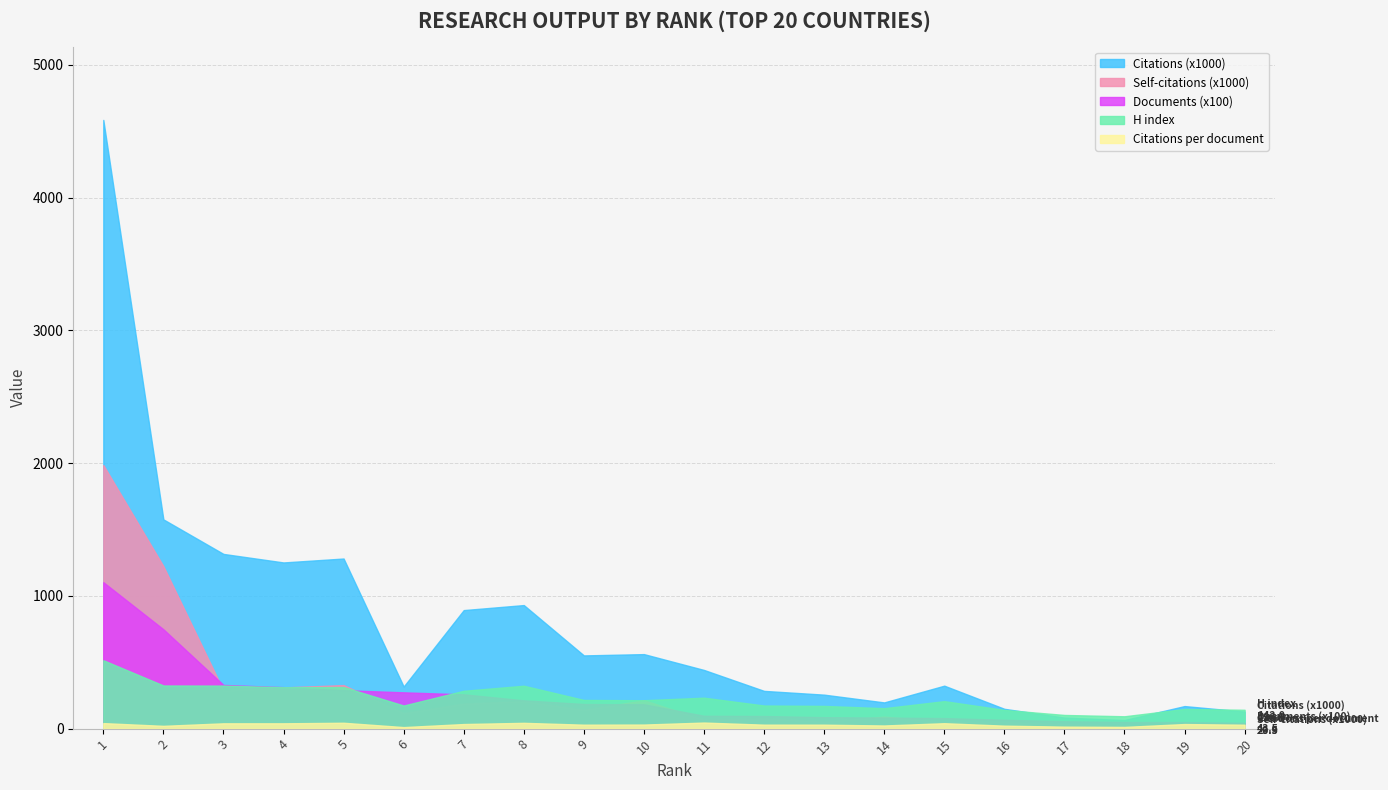

In Citations per document, how many points are higher than both neighbors (excluding endpoints)?

5